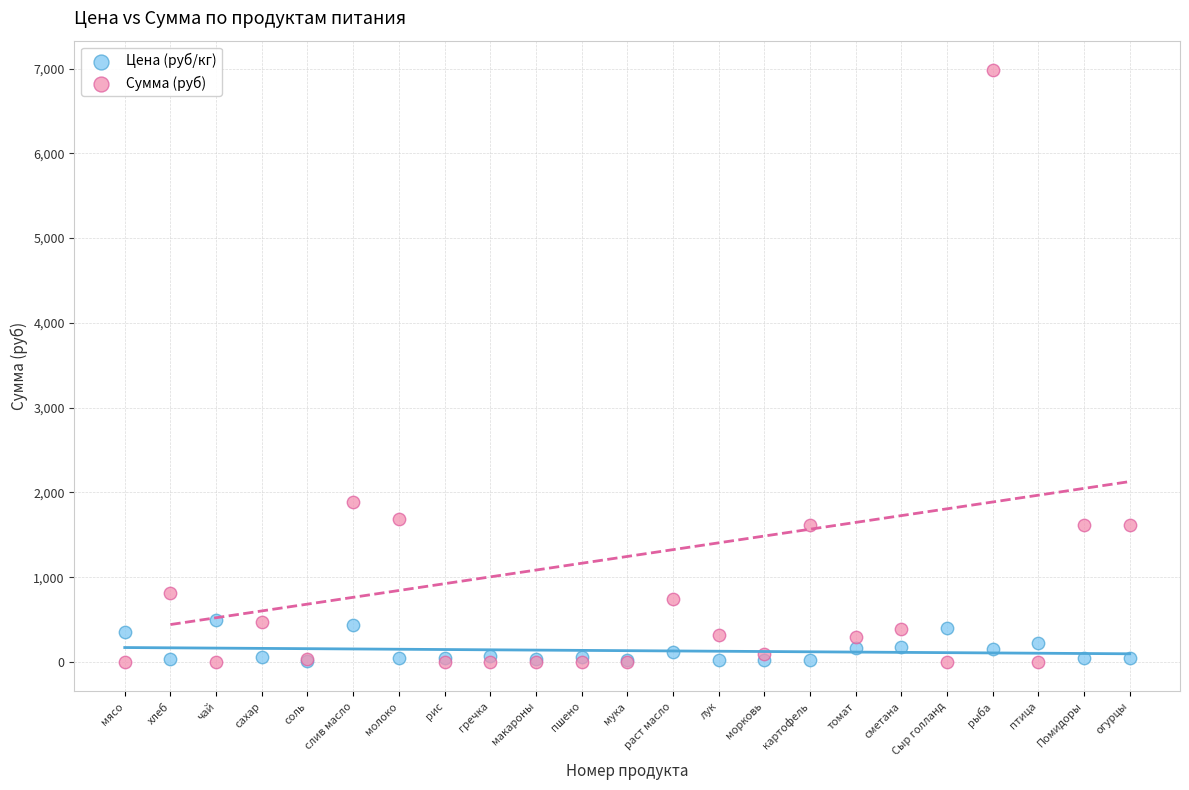

Which series has the widest spread of Y values?

Сумма (руб)